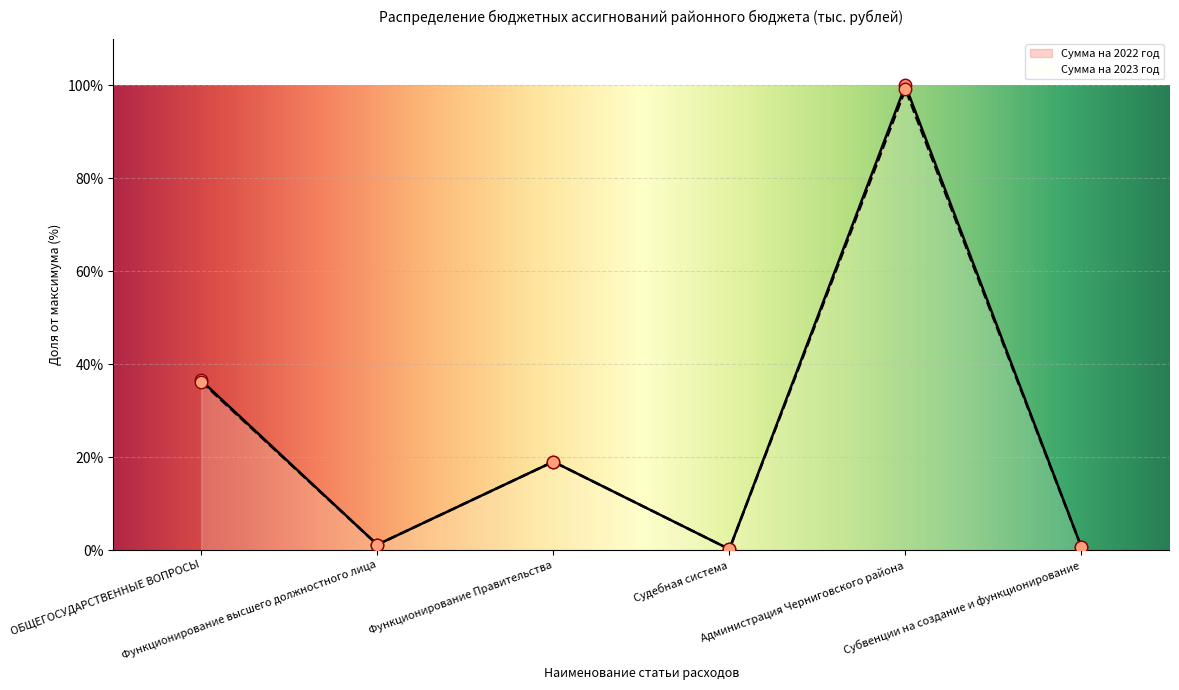

At how many categories does at least one series exceed 74?

1